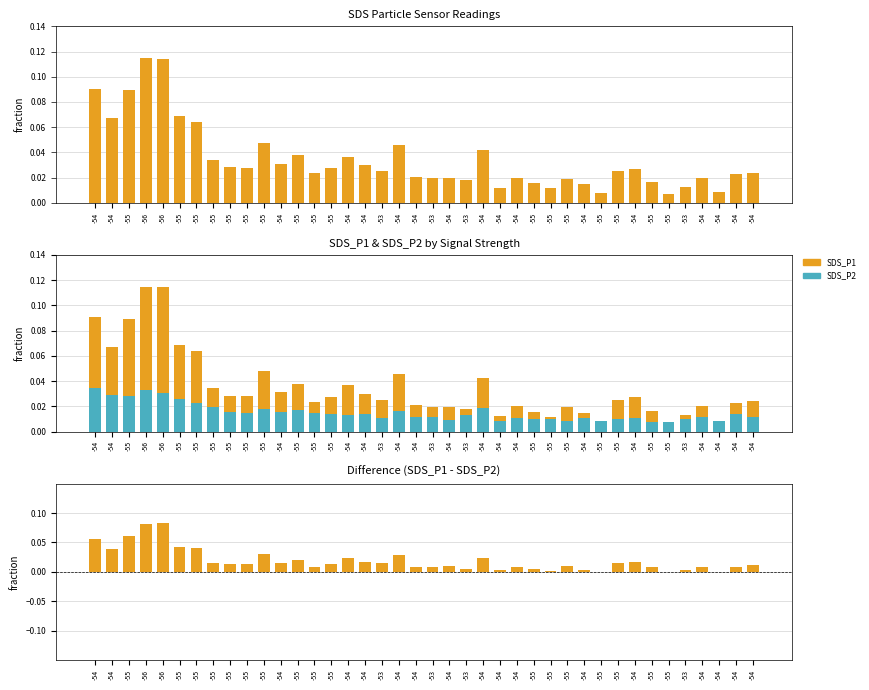

Does the chart contain any negative values?

No